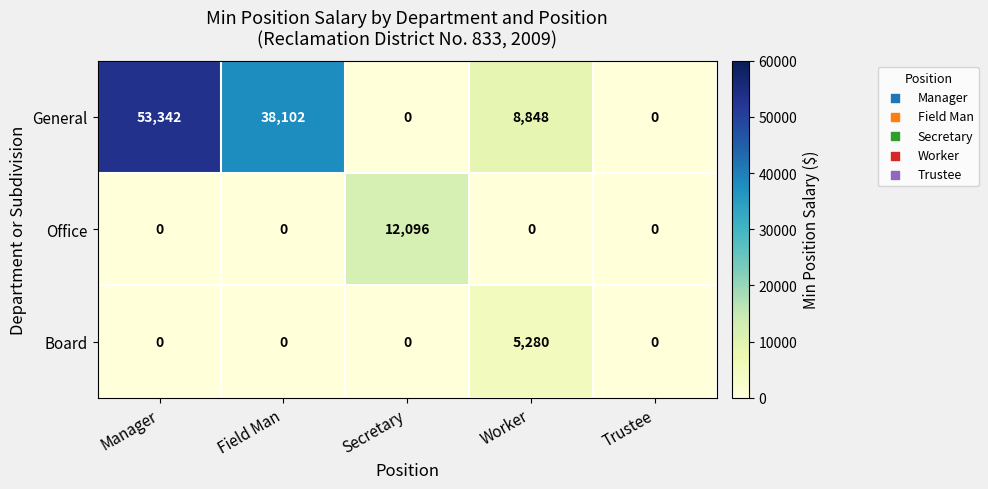

Count the number of data series in this chart.

3